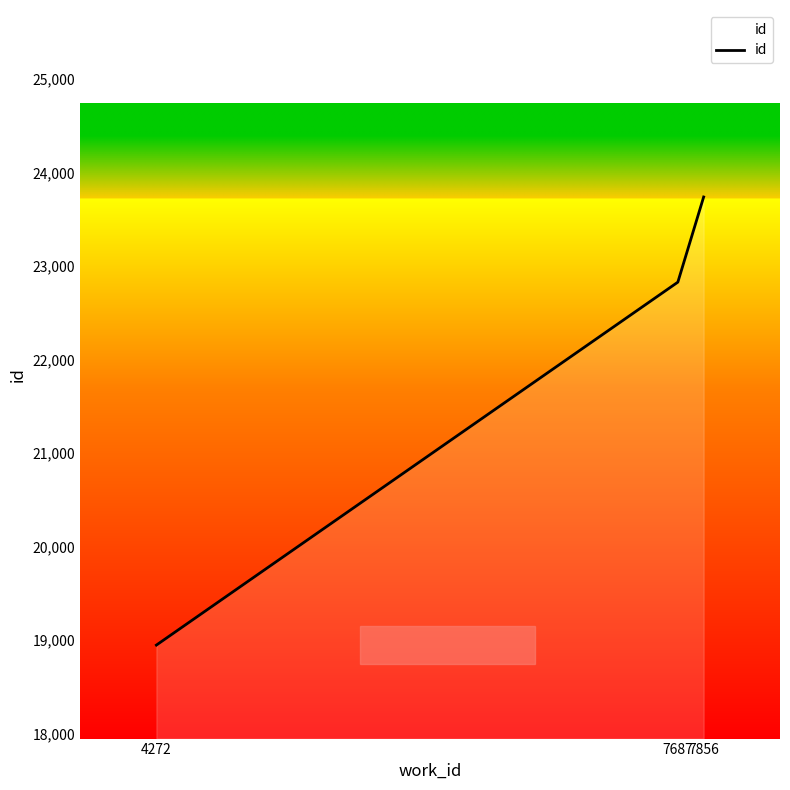

What is the minimum value shown in the chart?

18945